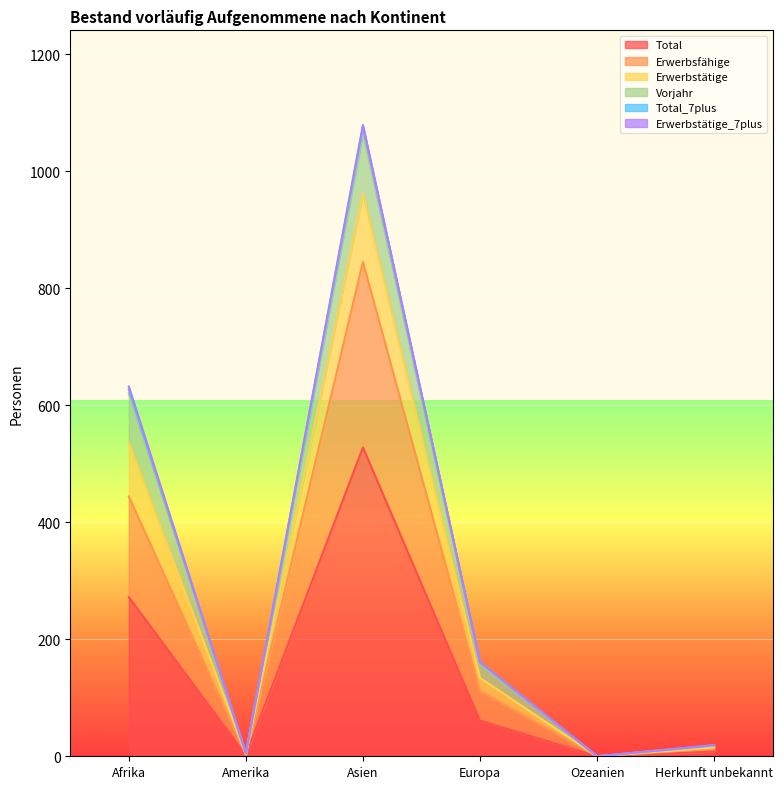

How many positive values does the Erwerbstätige series have?

5